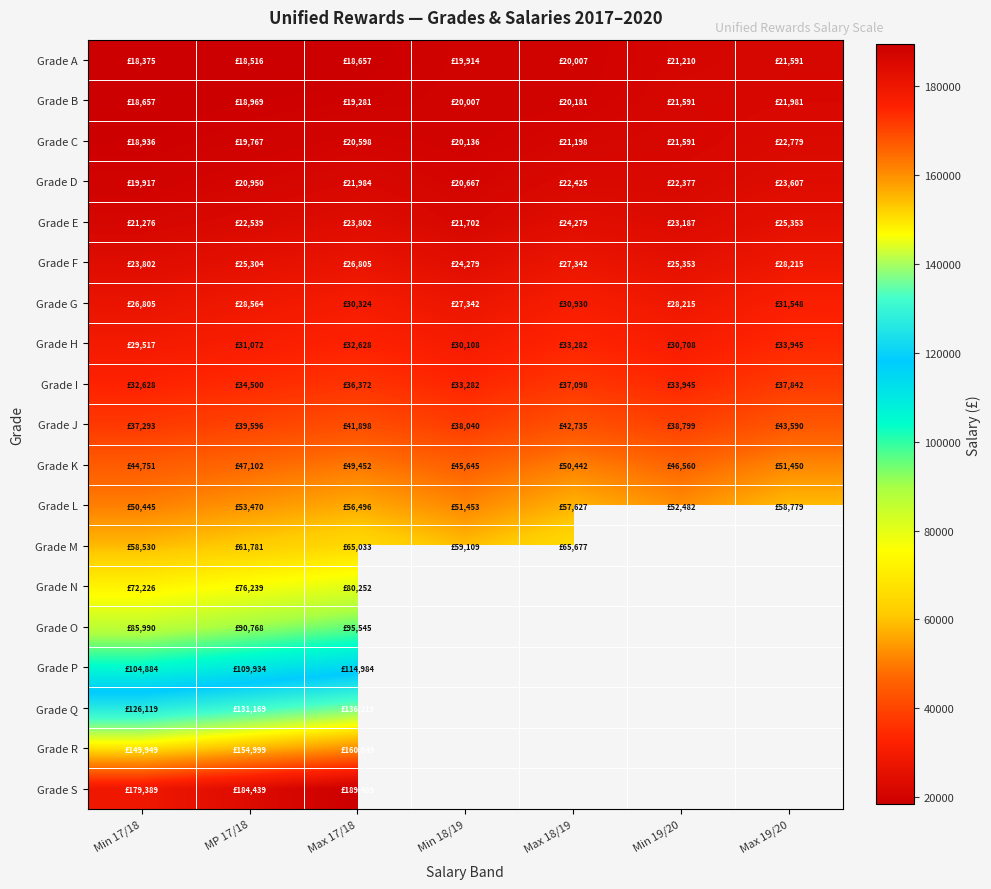

Which category has the highest value in the Grade H series?

Max 19/20